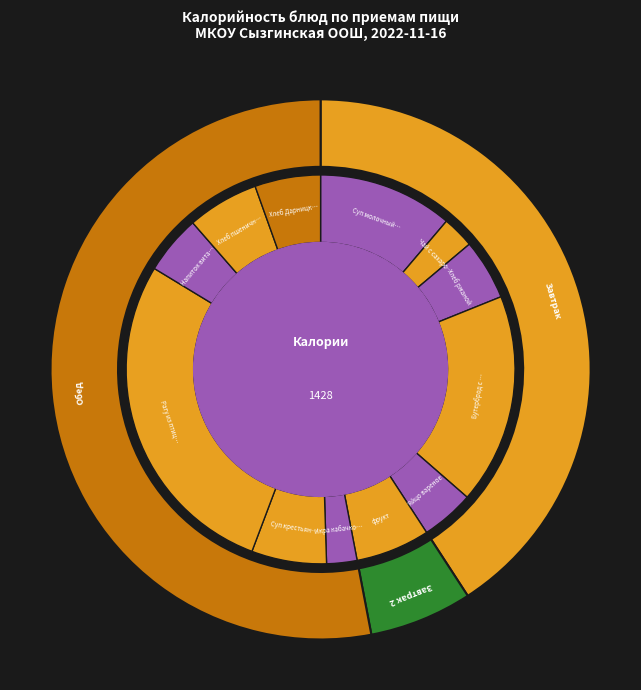

Does Яйцо вареное represent more than half of the total?

No